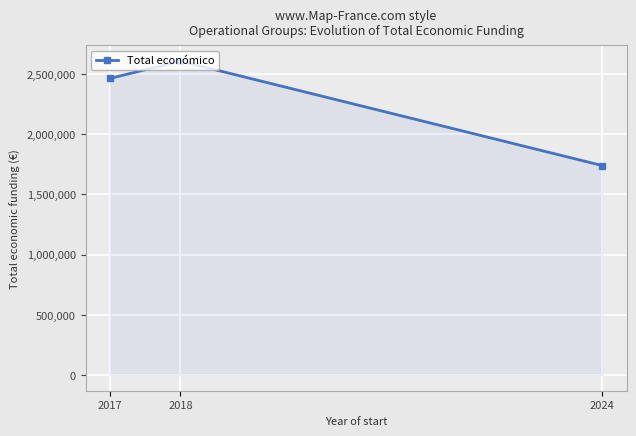

Approximately how many times larger is the value at 2017 compared to 2018?

0.9